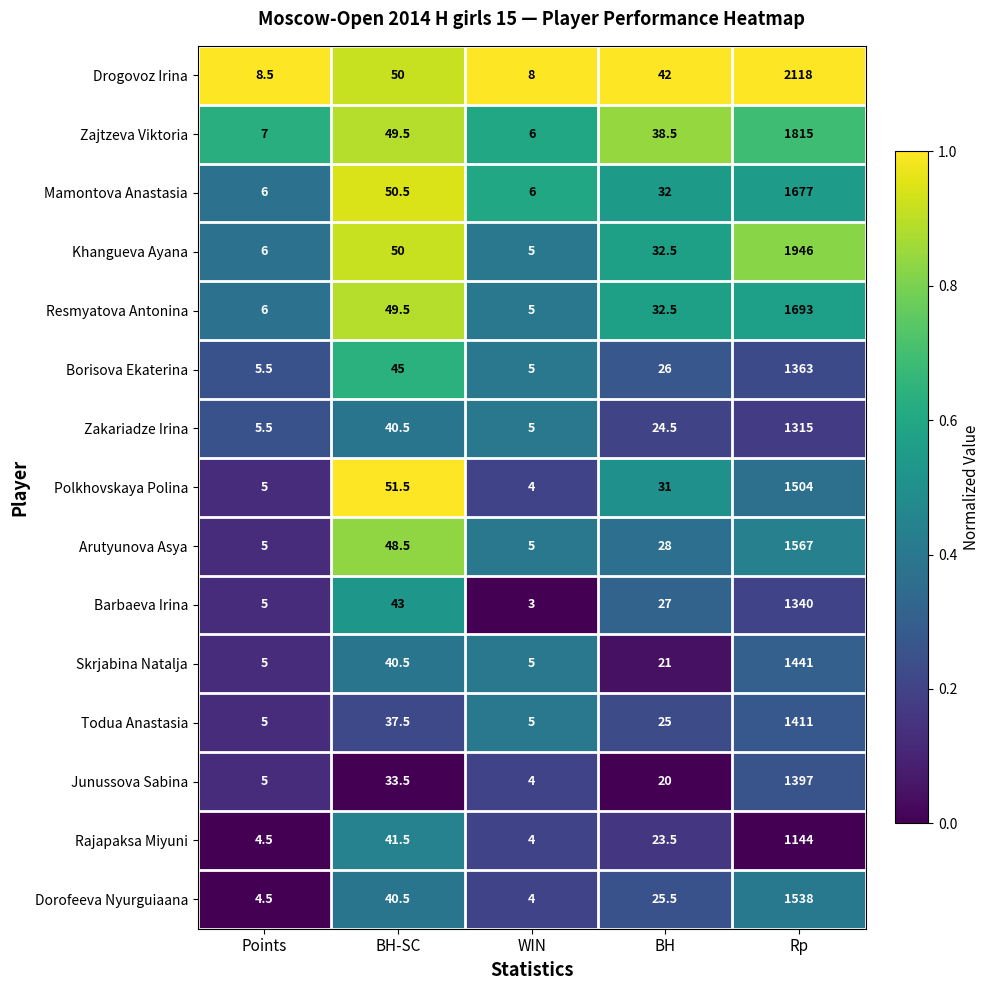

What is the spread (max minus min) of values at Rp?

974.0